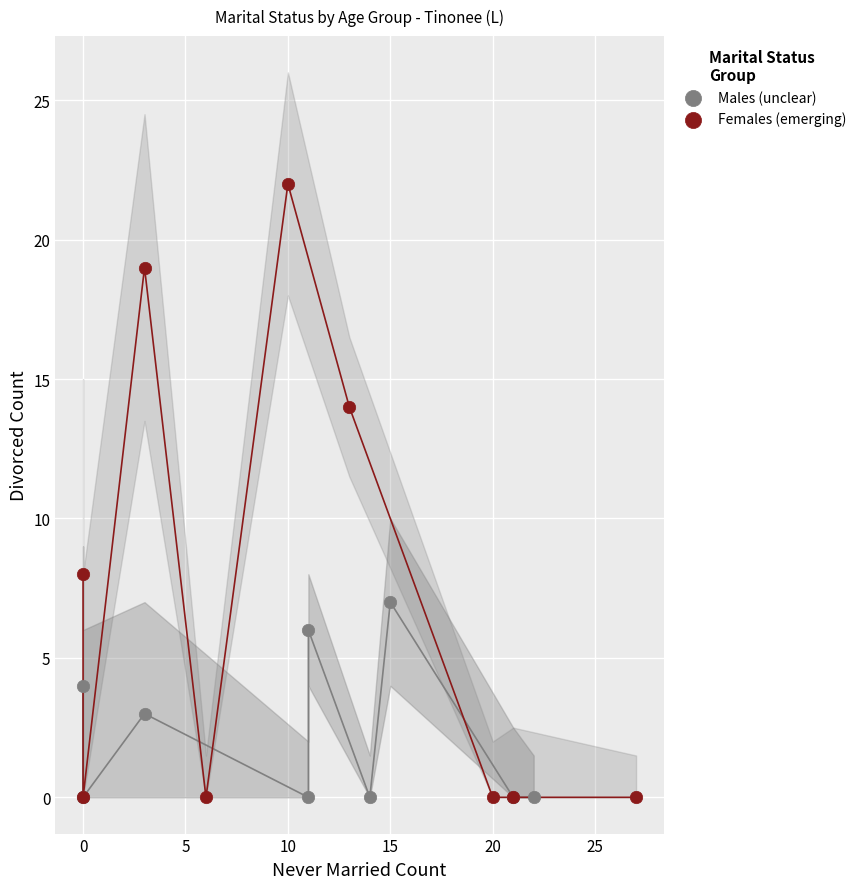

Which series has the largest Y range (max minus min)?

Females (emerging)